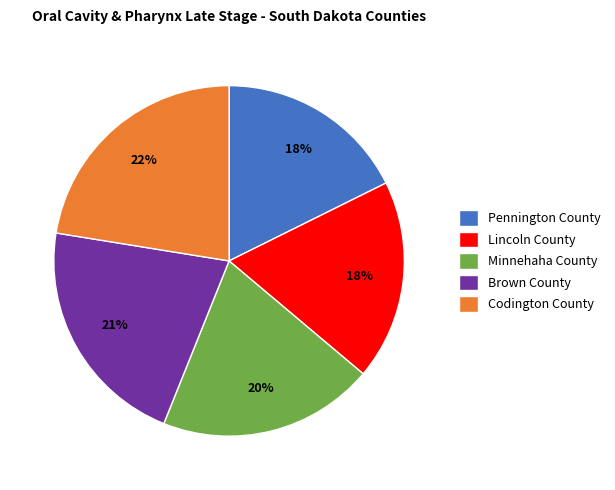

Does Brown County represent more than half of the total?

No